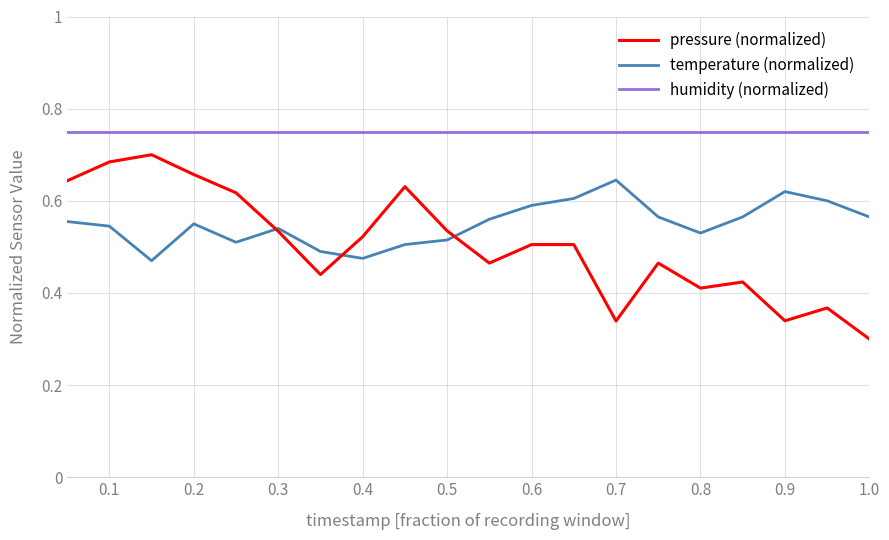

At how many categories does at least one series exceed 0?

20